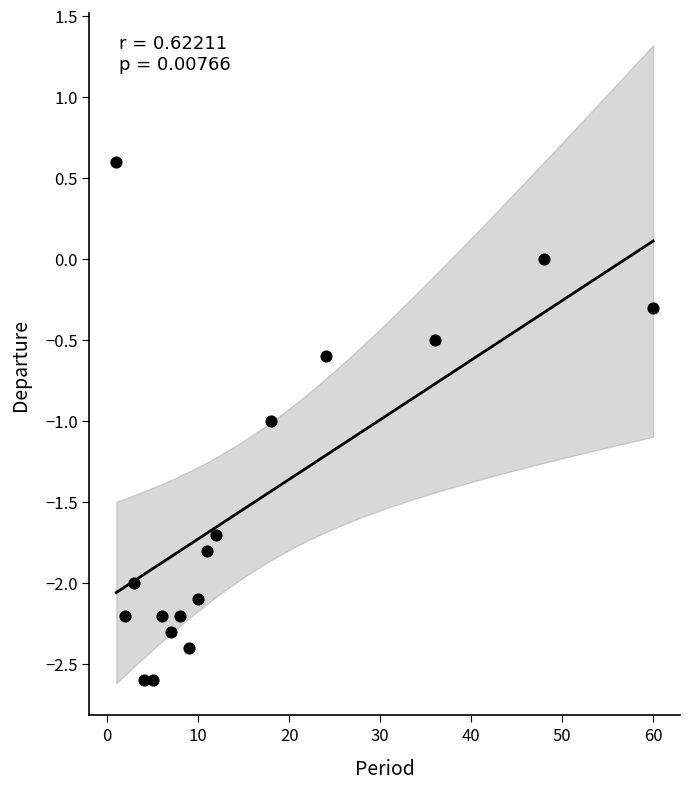

What is the range of Y values (max minus min)?

3.2